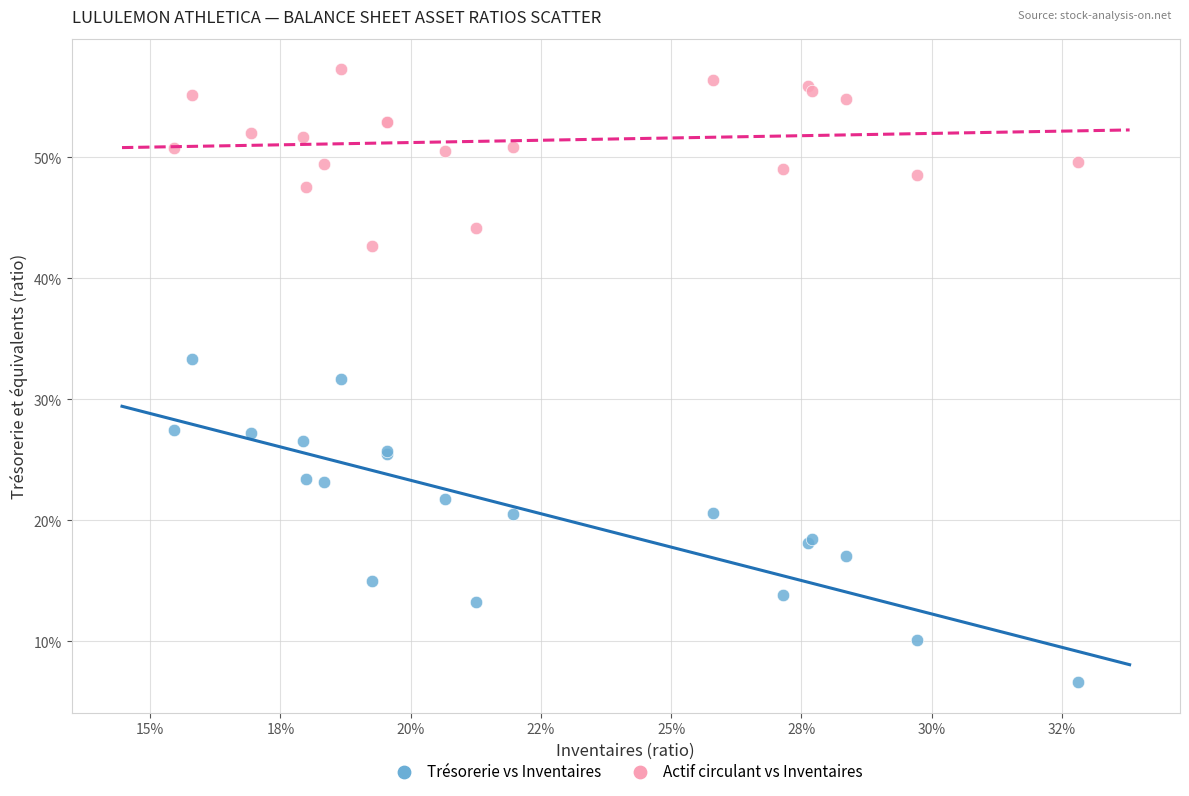

Which series reaches the minimum Y coordinate?

Trésorerie vs Inventaires